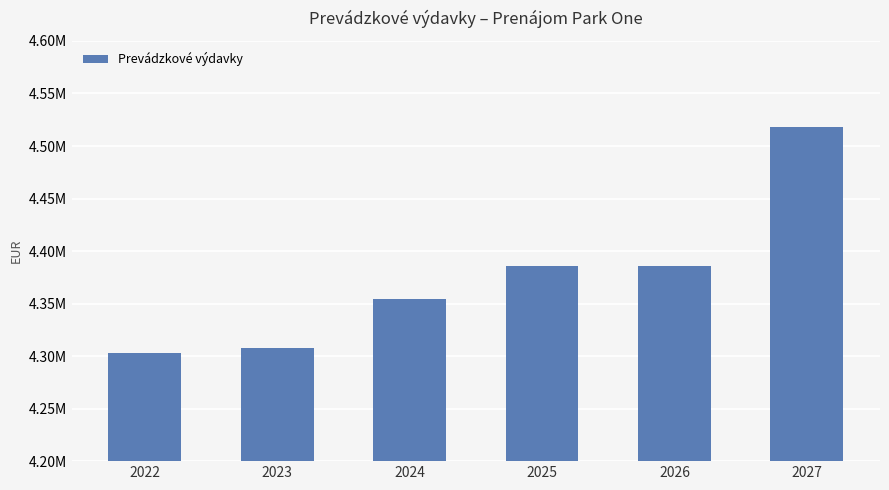

Does the chart contain any negative values?

No